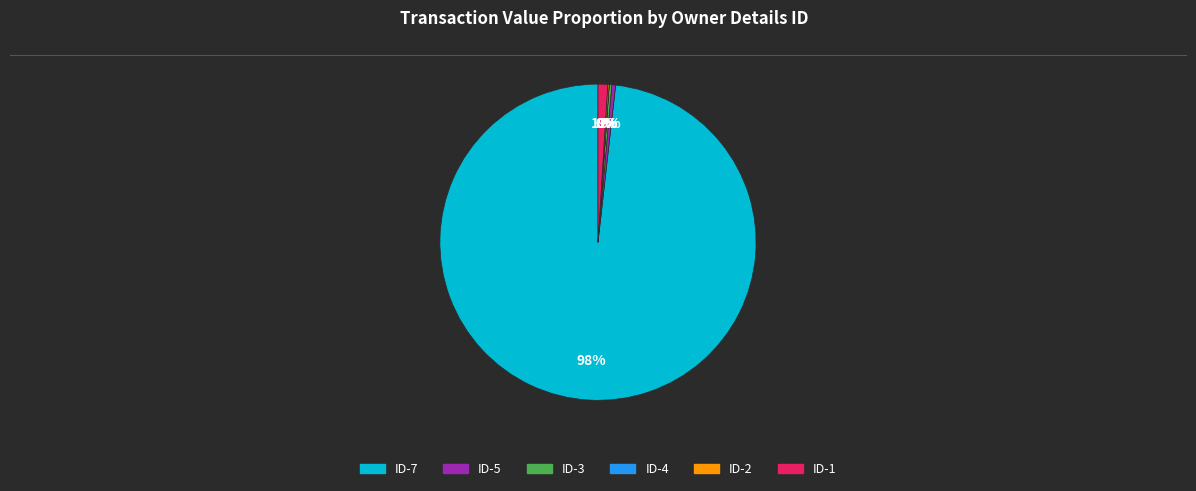

Is there a majority slice in this chart?

Yes